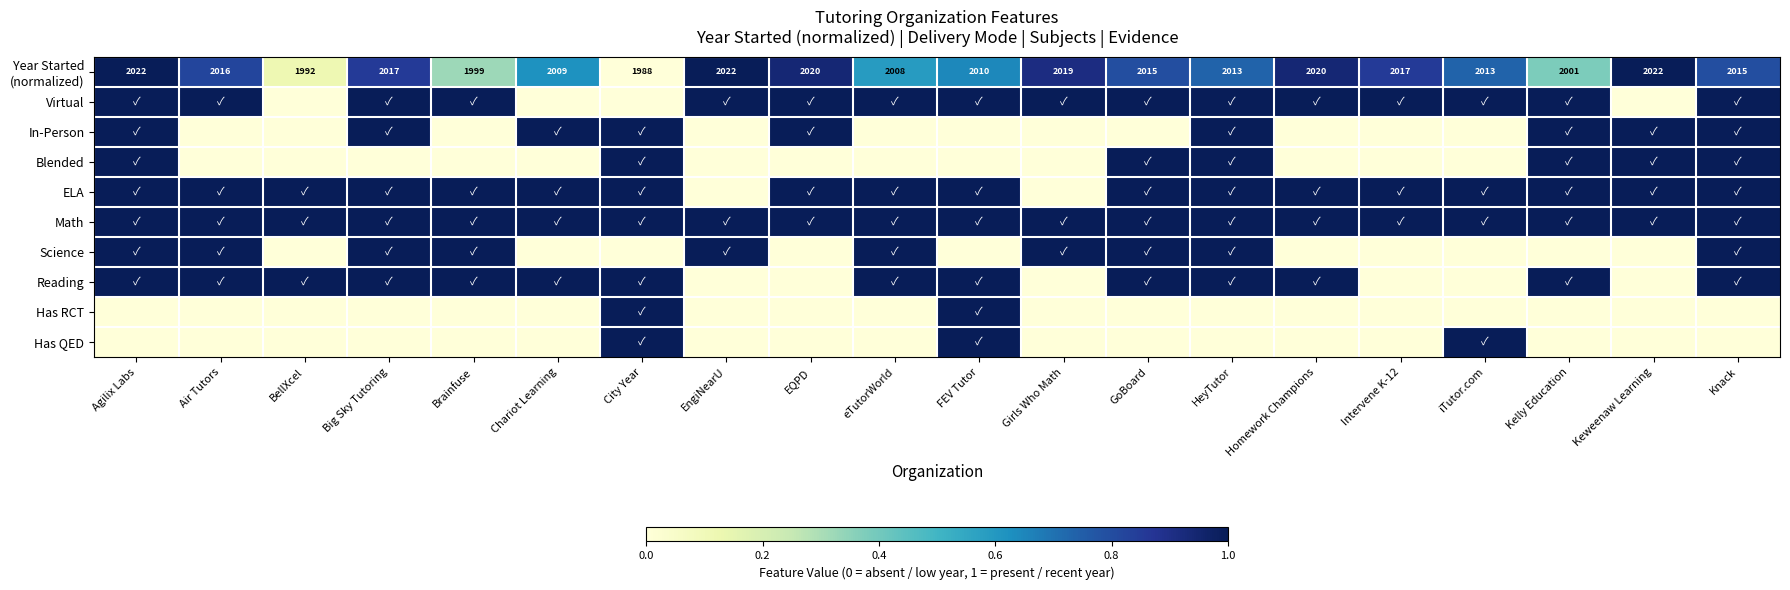

Is it true that Has RCT equals 0.5 at Big Sky Tutoring?

False